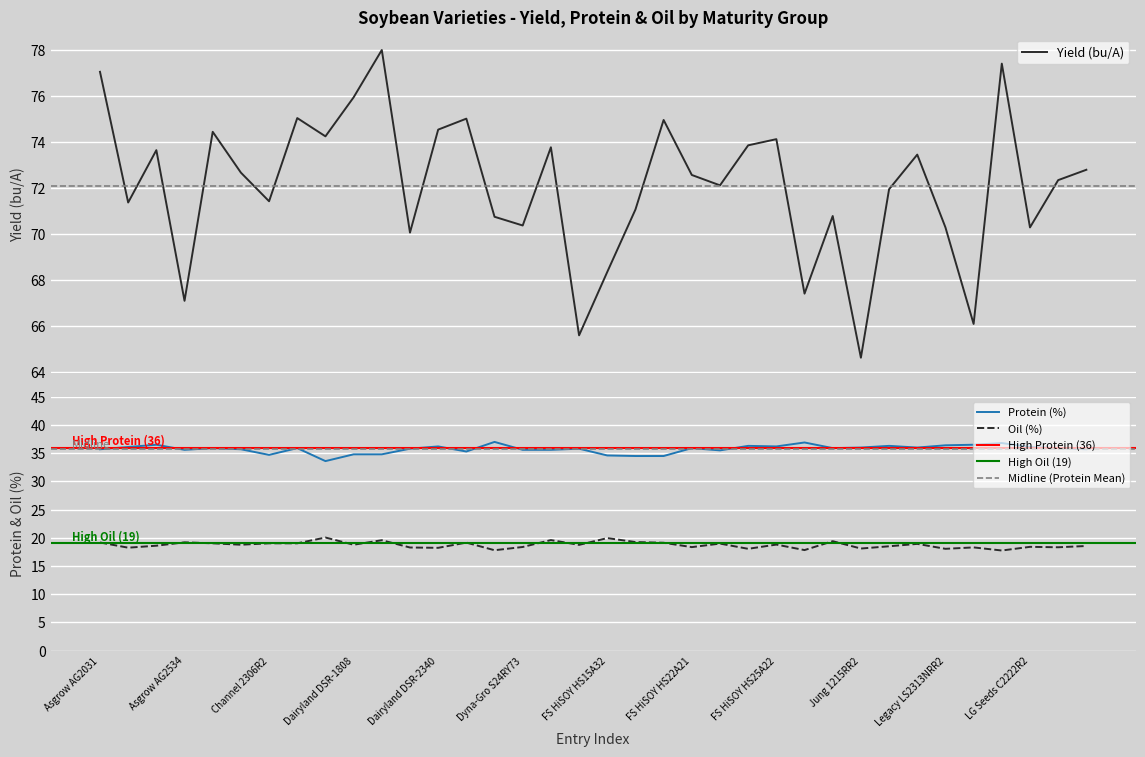

What is the average value of the protein series?

35.7